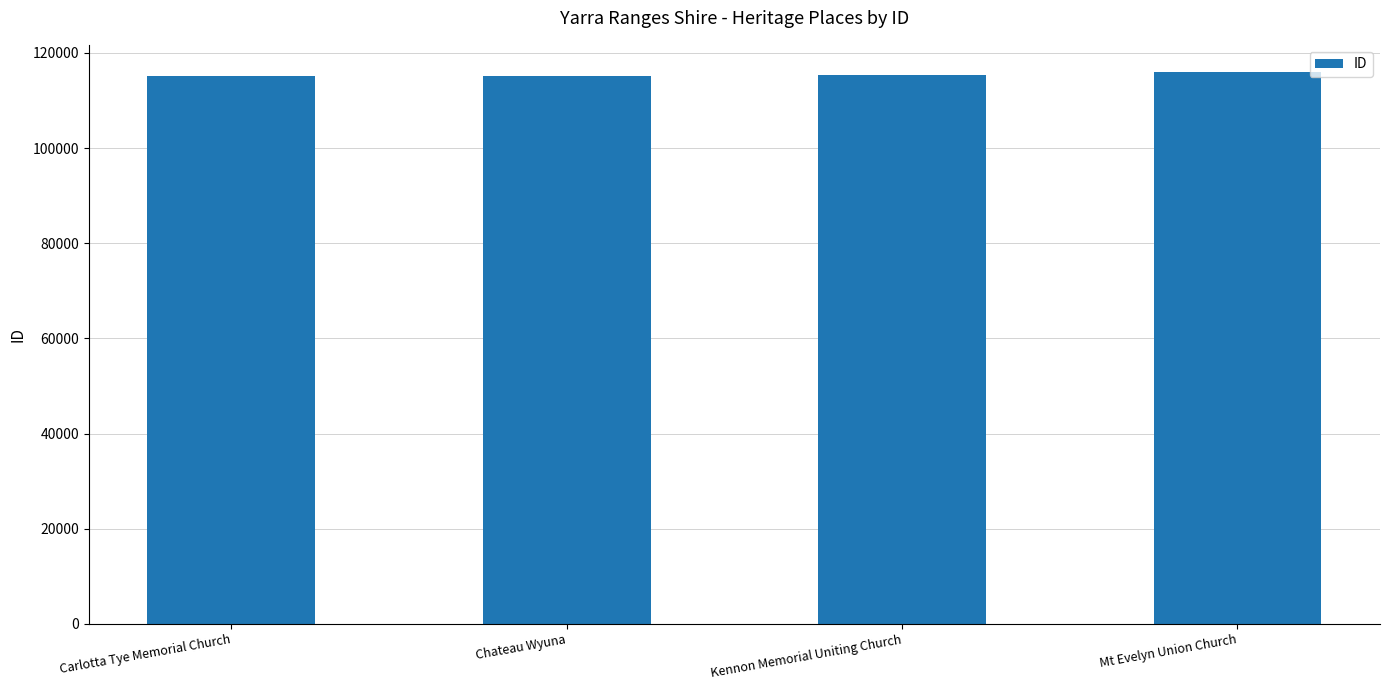

What is the difference between the maximum and minimum values?

707